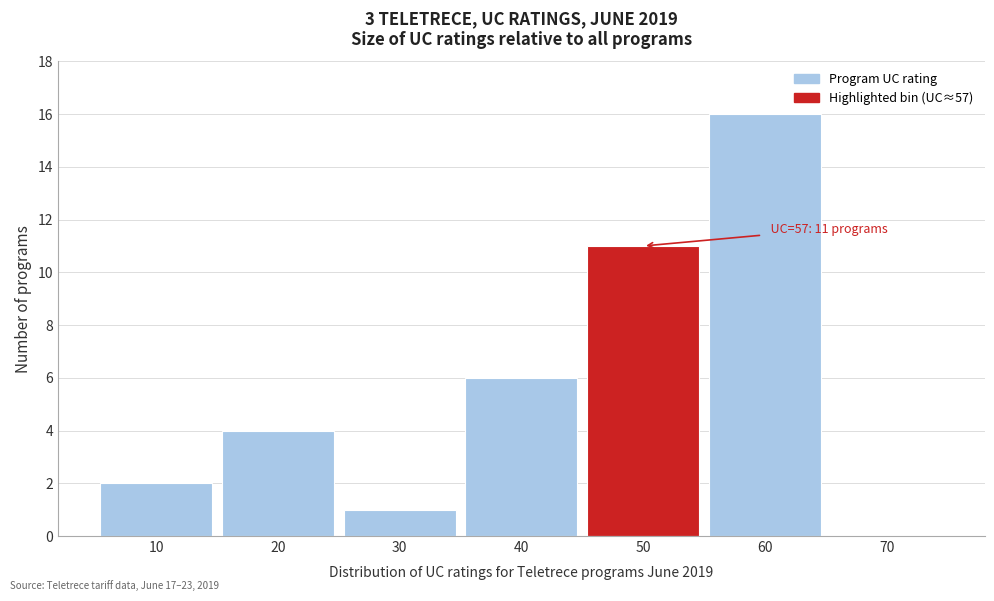

Reading right to left, list all the values displayed in this chart.

70=0	60=16	50=11	40=6	30=1	20=4	10=2